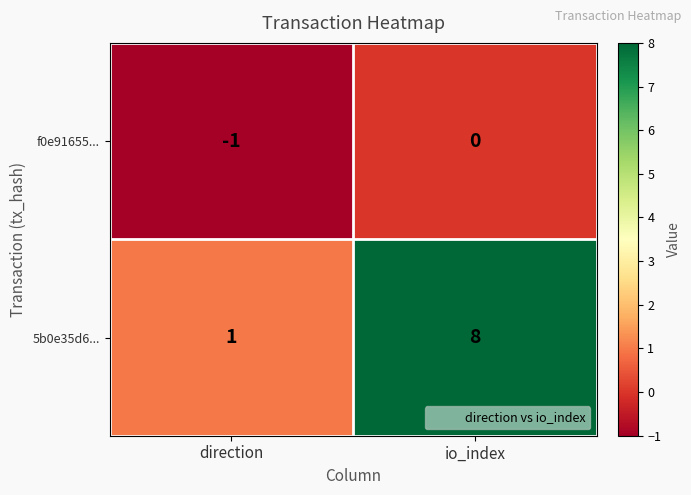

Rank the series by their maximum value, from lowest to highest.

f0e91655..., 5b0e35d6...